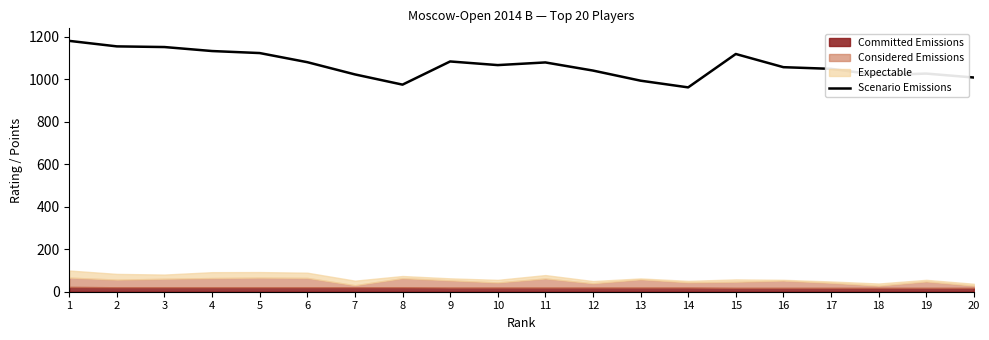

Where is the first local maximum?

9